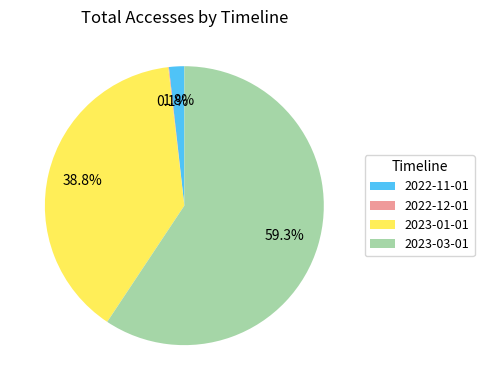

To the nearest percent, what percentage of the pie is 2022-11-01?

2%